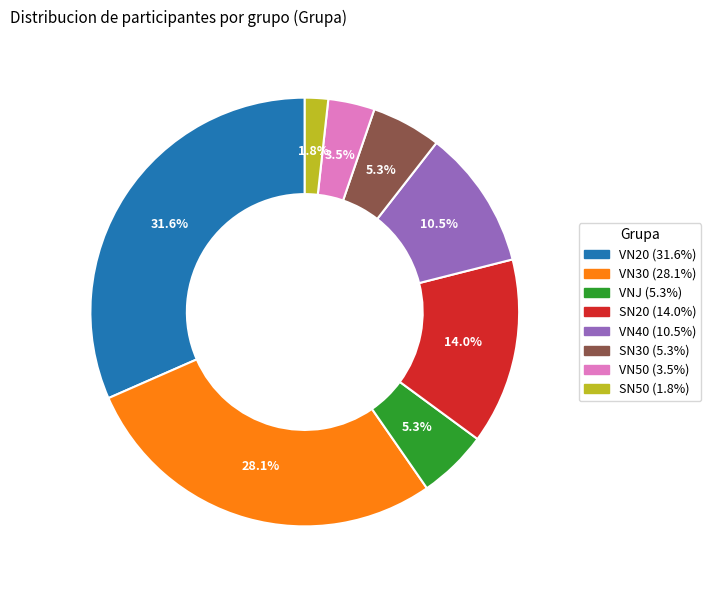

Does any single category account for the majority?

No